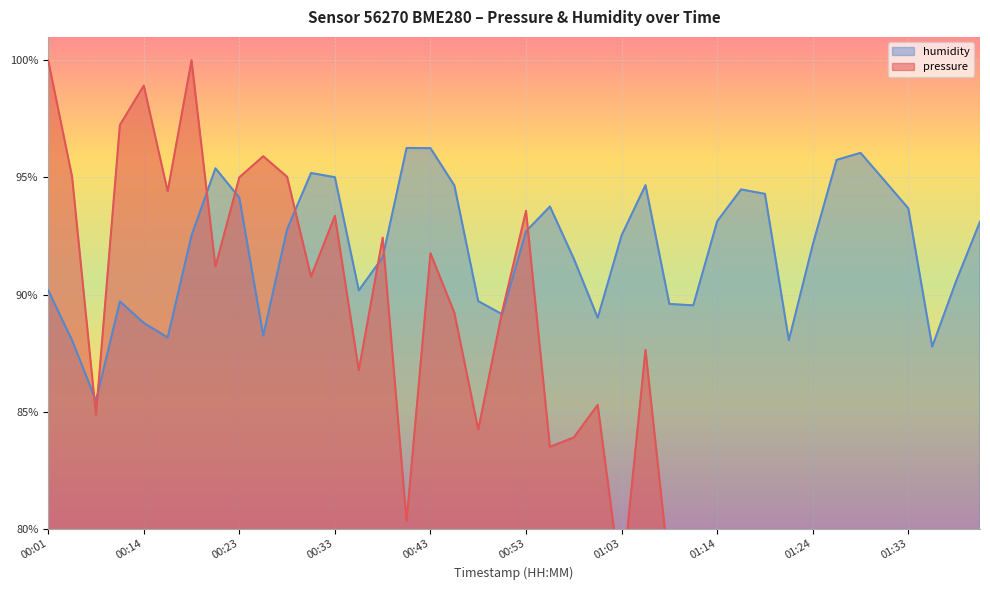

At which category is the sum across all series the highest?

00:18